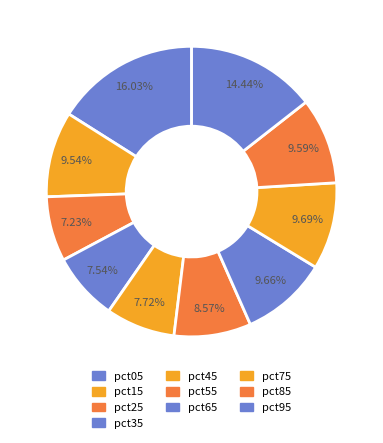

Is there a majority slice in this chart?

No